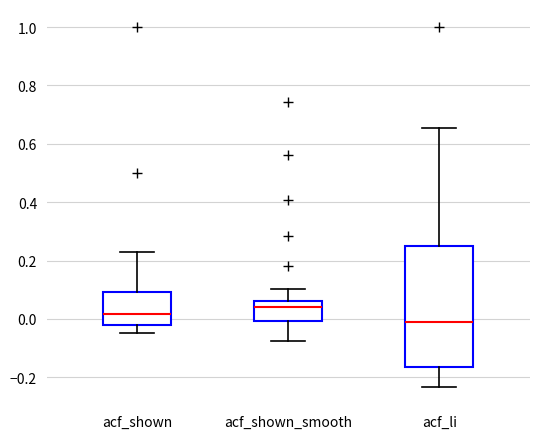

Reading left to right, transcribe this box plot: for each box, give where its median line is, the range the box spans, and where its two whiskers end, as read against the y-axis. The values are not printed on the chart, so give them approximately, as read against the axis.

acf_shown: median 0.02, box -0.02 to 0.10, whiskers -0.04 to 0.22
acf_shown_smooth: median 0.04, box 0.00 to 0.06, whiskers -0.08 to 0.10
acf_li: median 0.00, box -0.16 to 0.24, whiskers -0.24 to 0.66